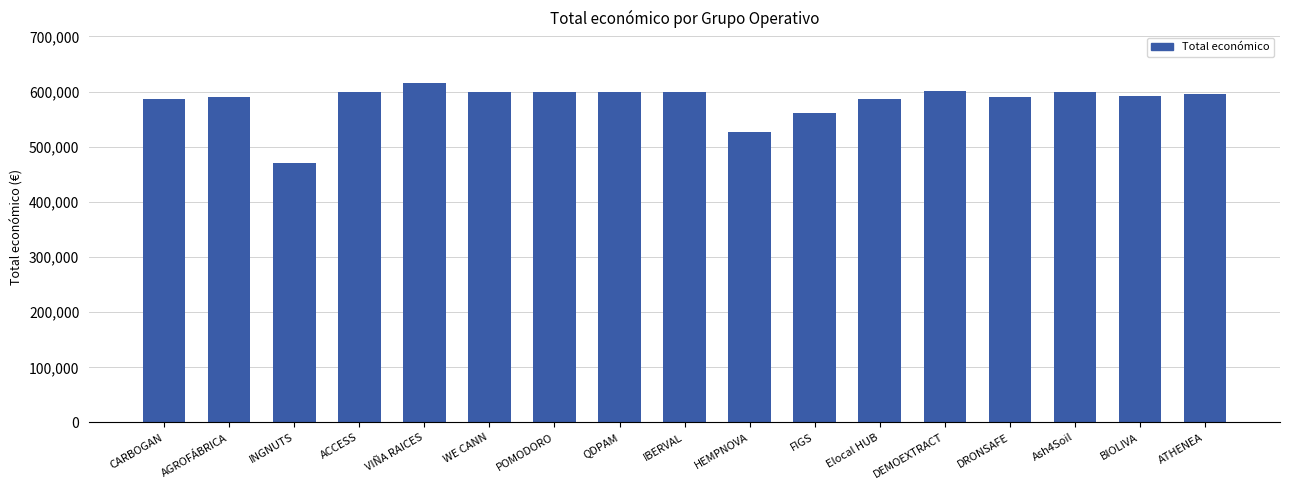

Between Ash4Soil and INGNUTS, which is larger?

Ash4Soil